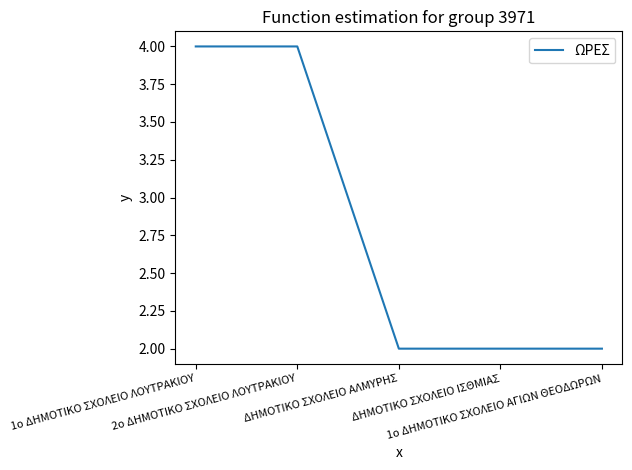

What is the average value?

3